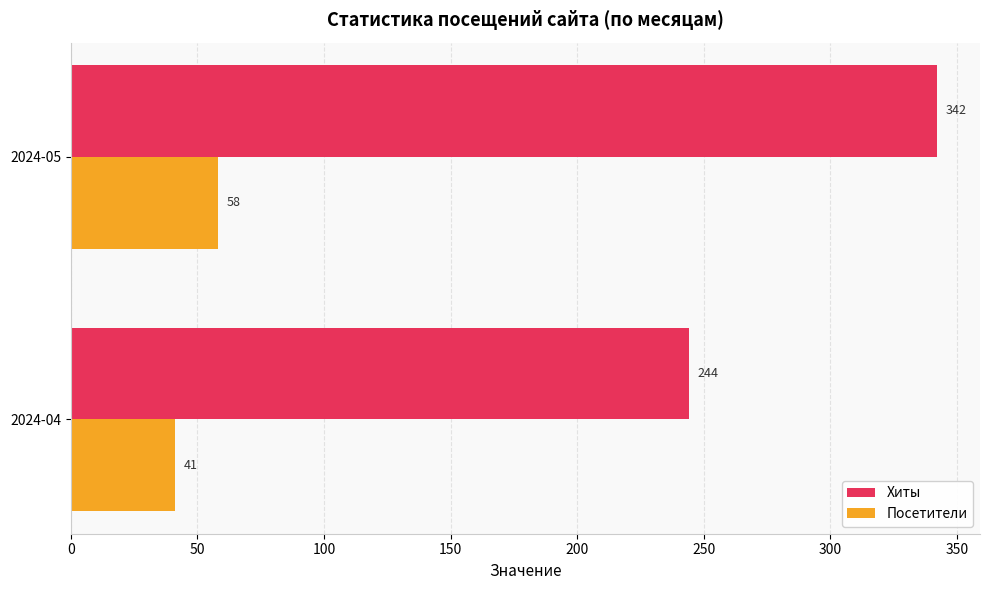

What is the maximum value for Посетители?

58